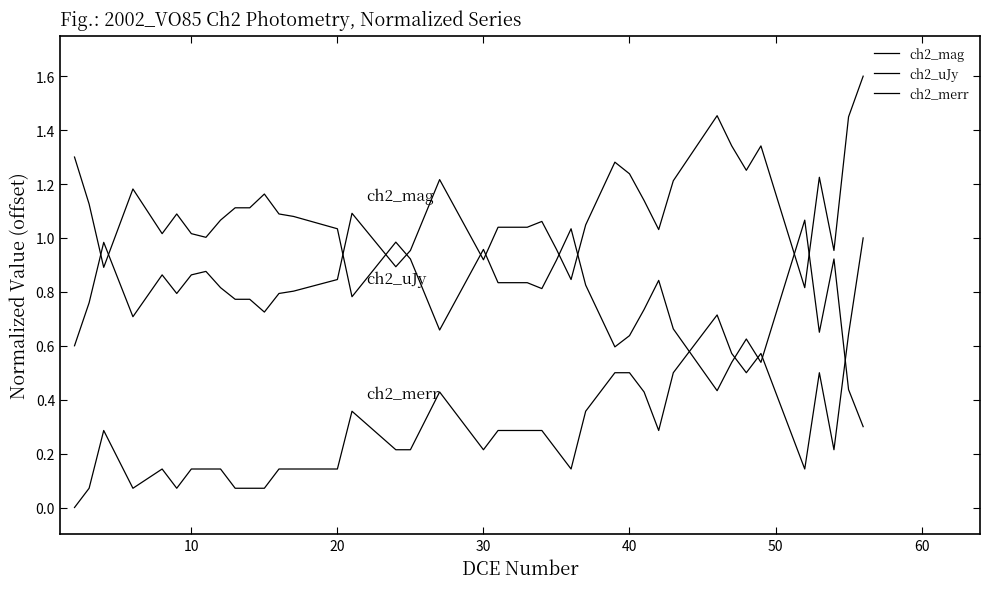

Does the chart have visible grid lines?

No